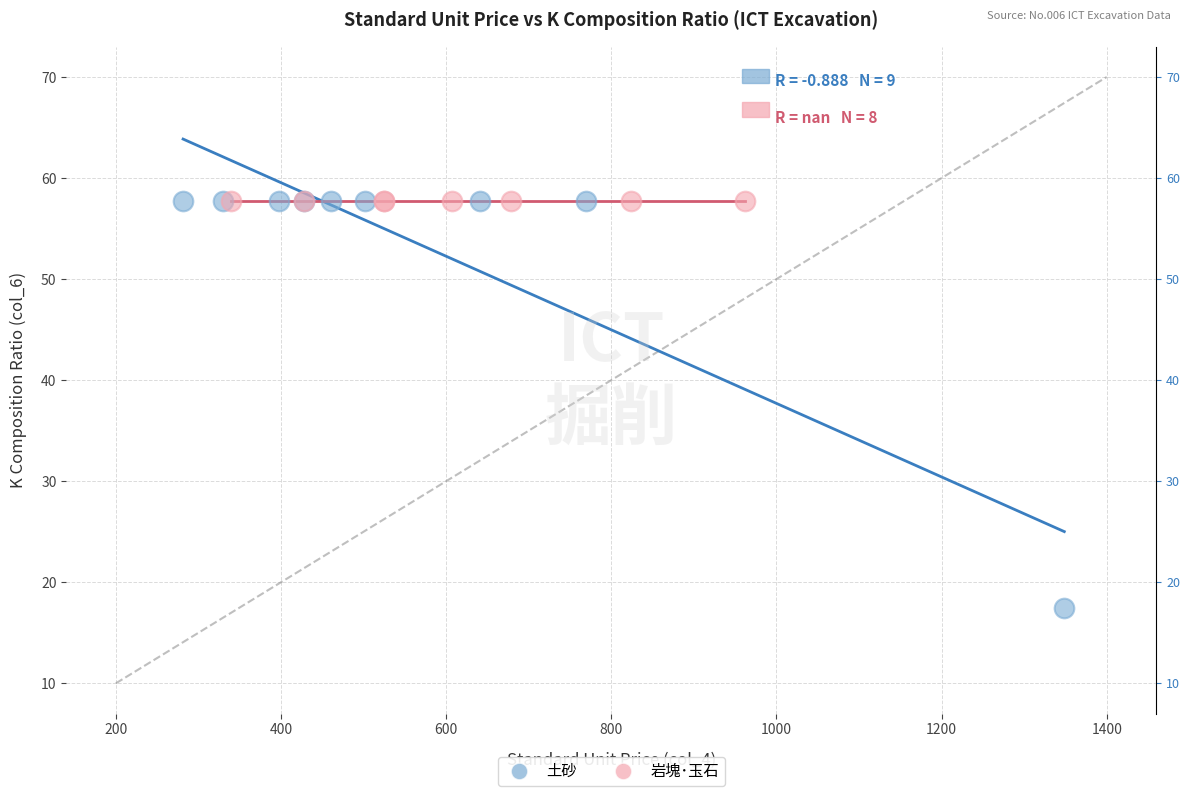

Which series contains the lowest Y value?

土砂